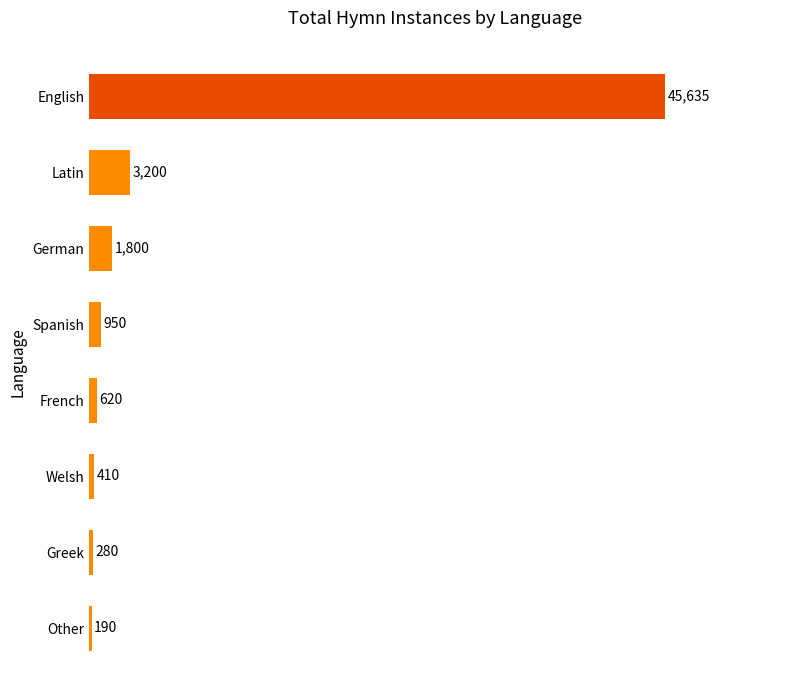

The chart shows a value of 45635 at English. True or false?

True